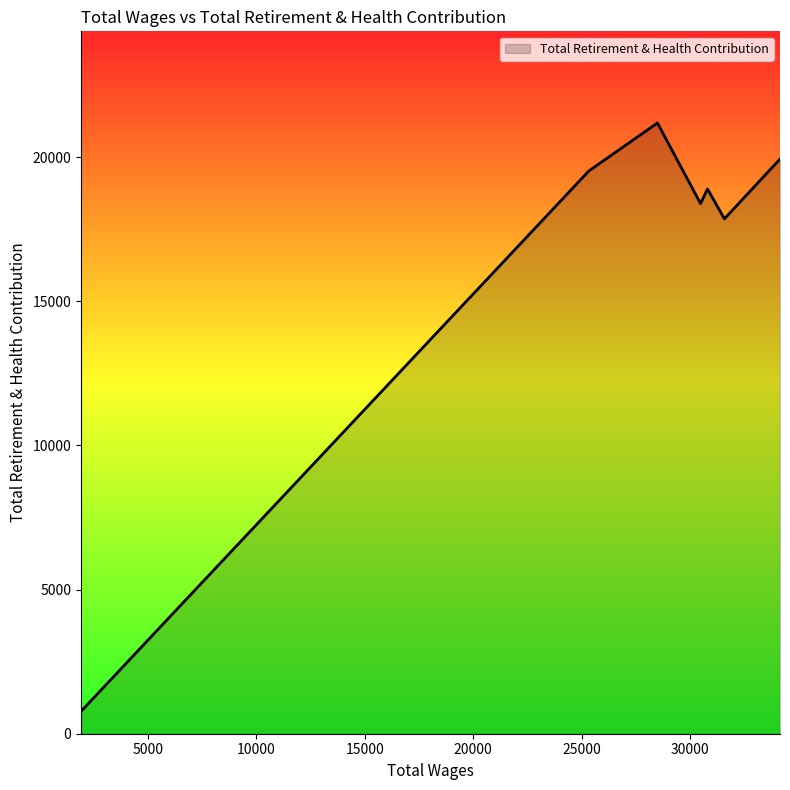

What is the maximum value shown in the chart?

21181